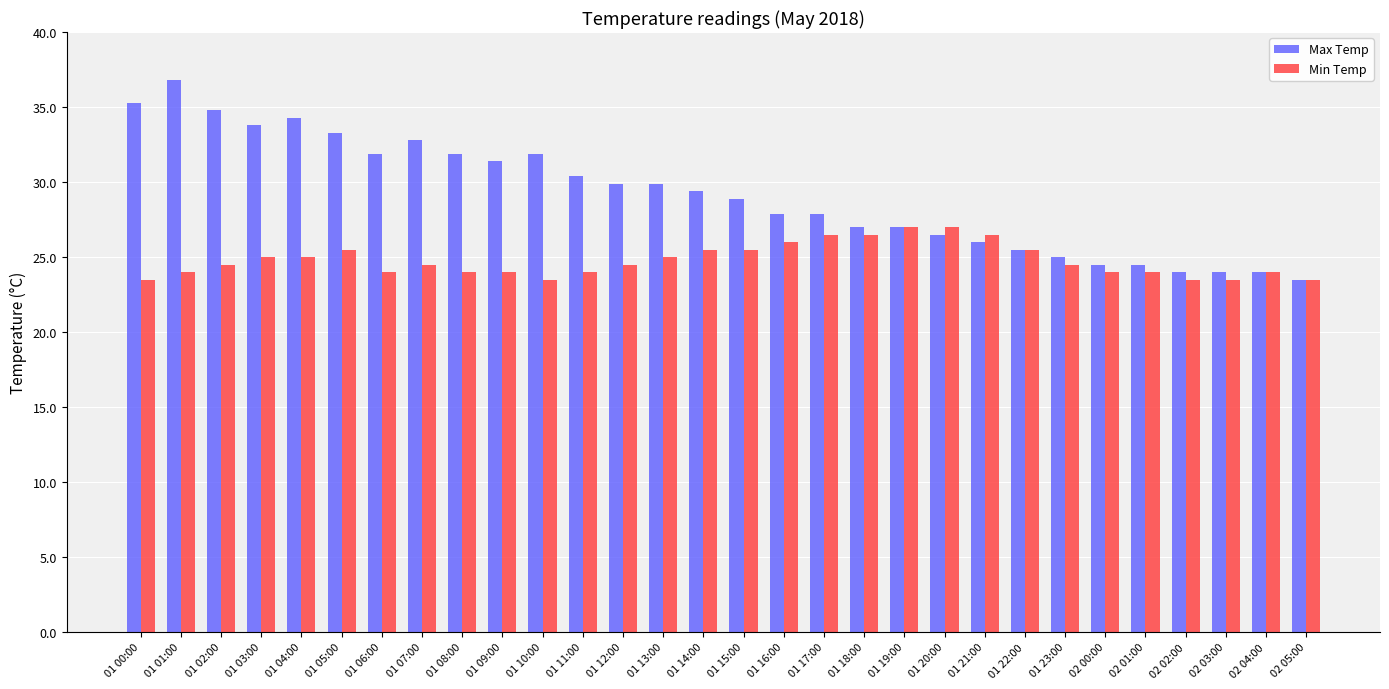

List the series in order of their overall mean, lowest first.

Min Temp, Max Temp